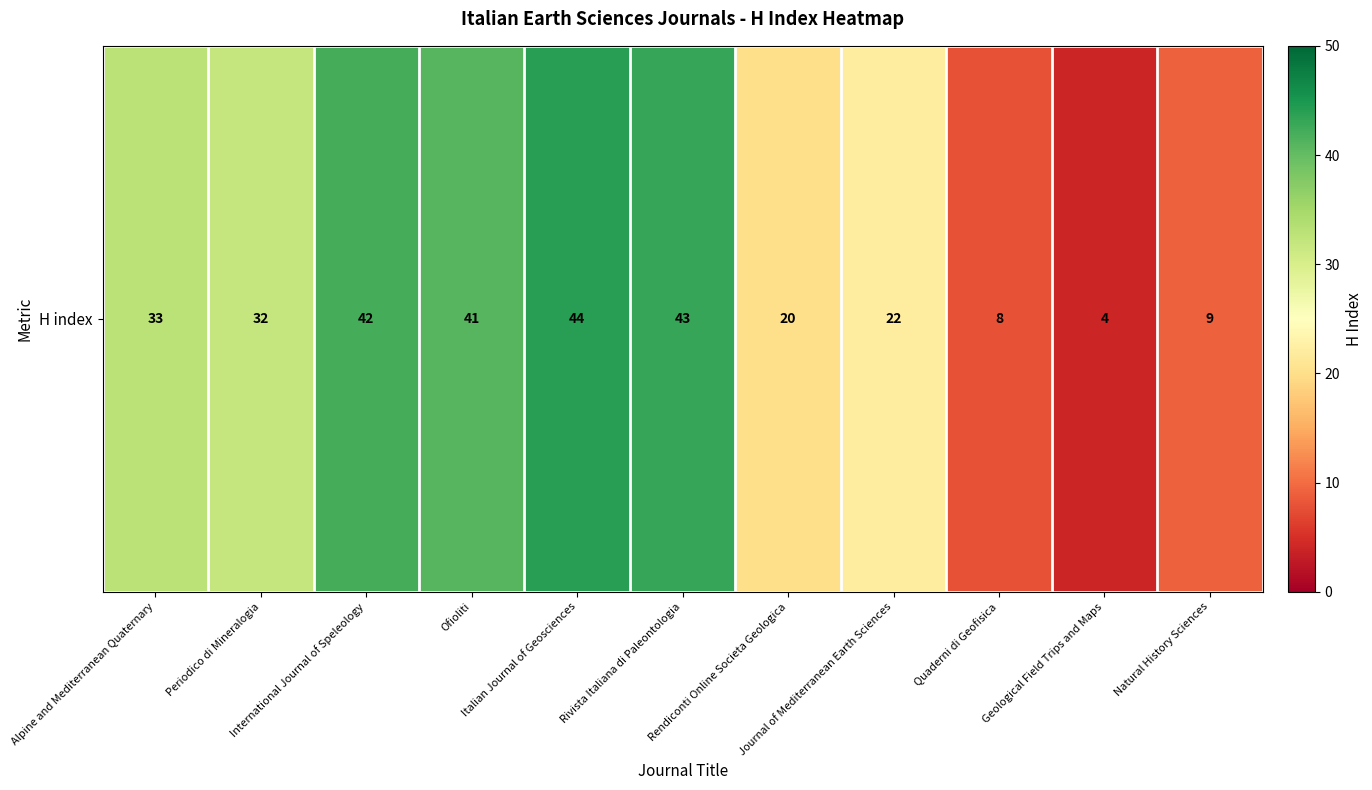

How many data points are less than 32?

5